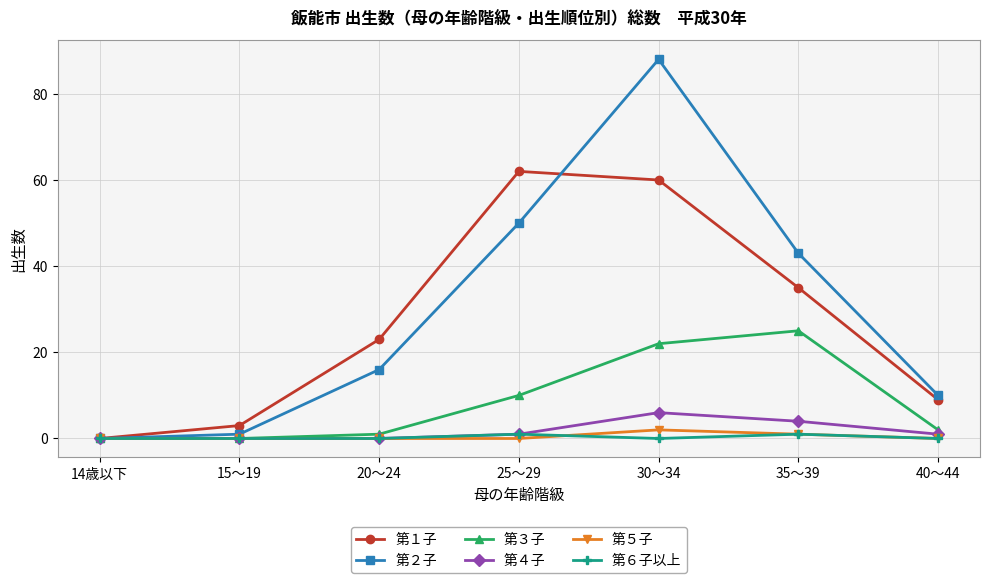

Reading right to left, list all the values displayed in this chart.

第１子: 40～44=9	35～39=35	30～34=60	25～29=62	20～24=23	15～19=3	14歳以下=0
第２子: 40～44=10	35～39=43	30～34=88	25～29=50	20～24=16	15～19=1	14歳以下=0
第３子: 40～44=2	35～39=25	30～34=22	25～29=10	20～24=1	15～19=0	14歳以下=0
第４子: 40～44=1	35～39=4	30～34=6	25～29=1	20～24=0	15～19=0	14歳以下=0
第５子: 40～44=0	35～39=1	30～34=2	25～29=0	20～24=0	15～19=0	14歳以下=0
第６子以上: 40～44=0	35～39=1	30～34=0	25～29=1	20～24=0	15～19=0	14歳以下=0